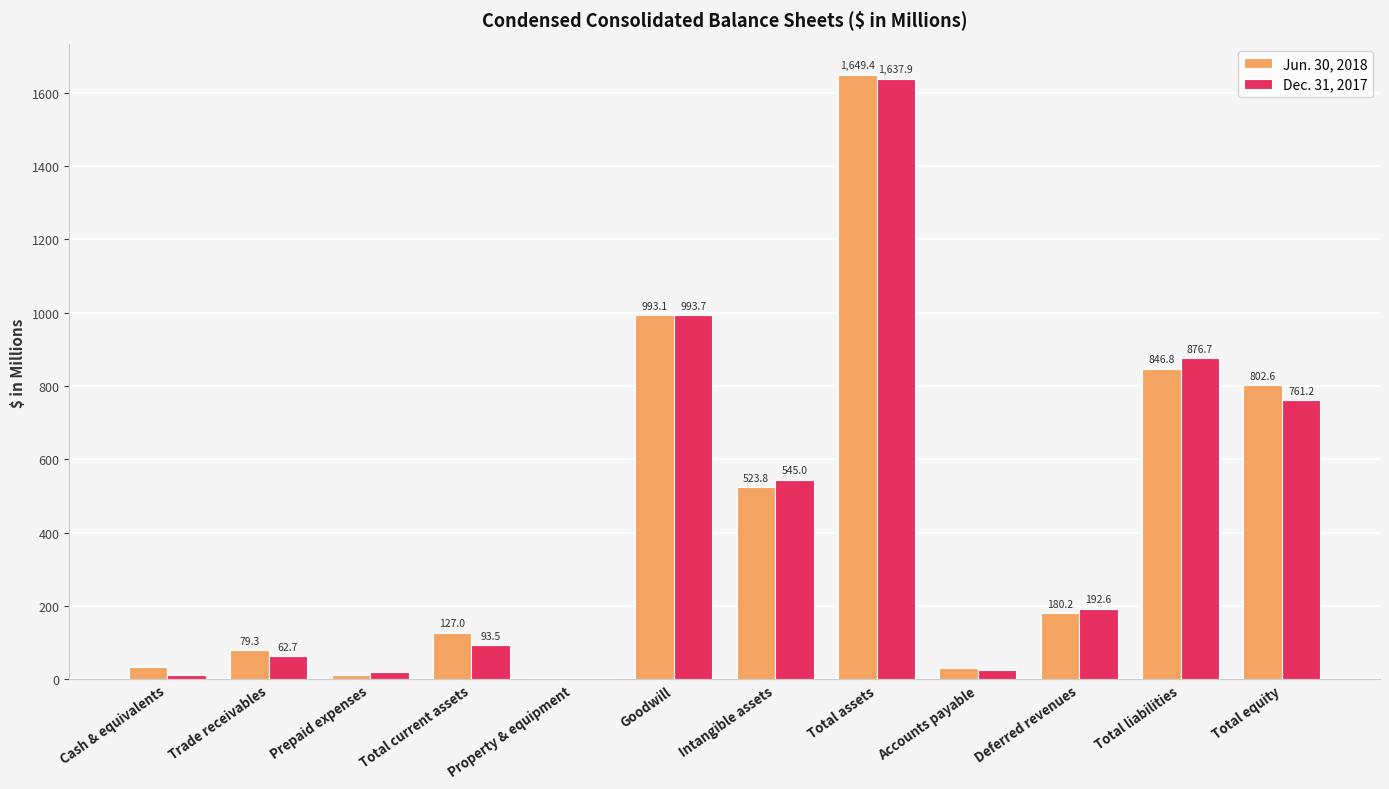

At which label is Dec. 31, 2017 closest to 820?

Total liabilities